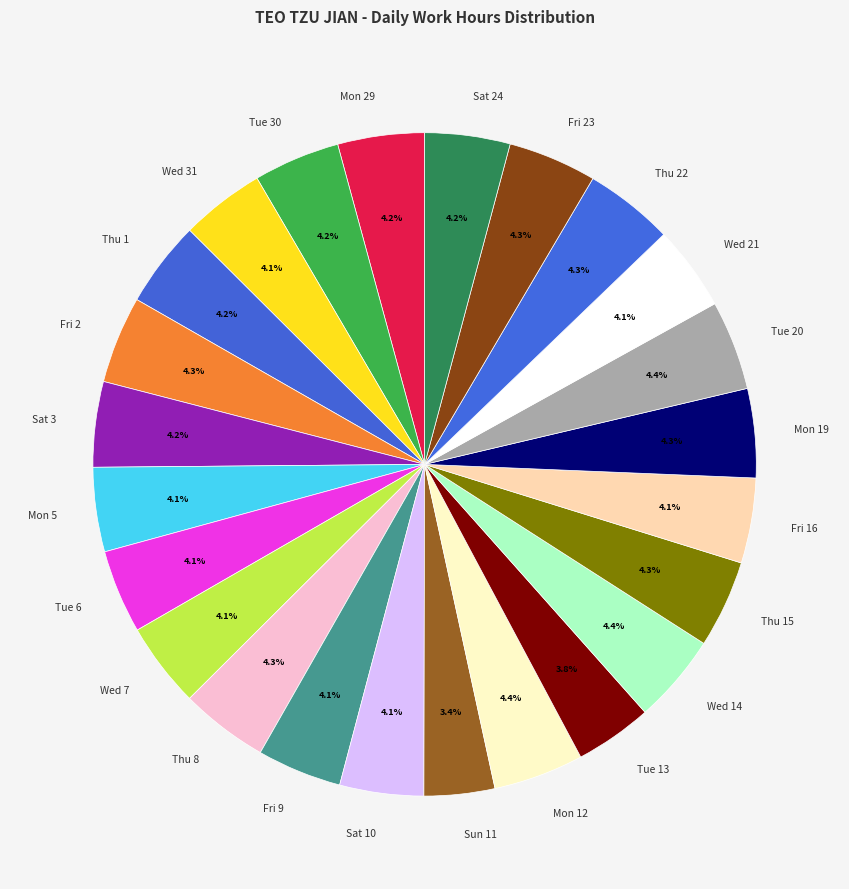

Count the number of slices in the pie.

24